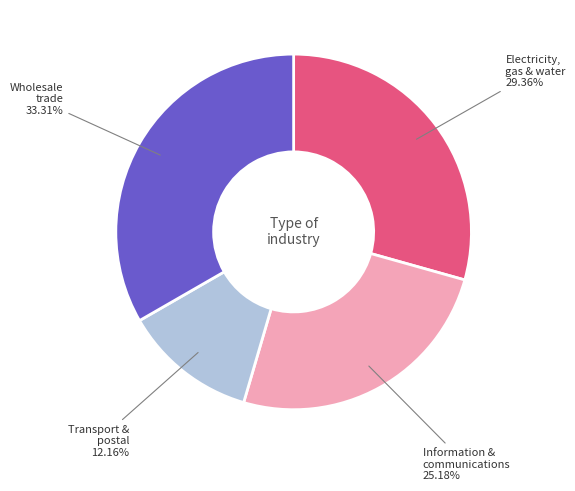

Is there any slice that represents more than half of the pie?

No